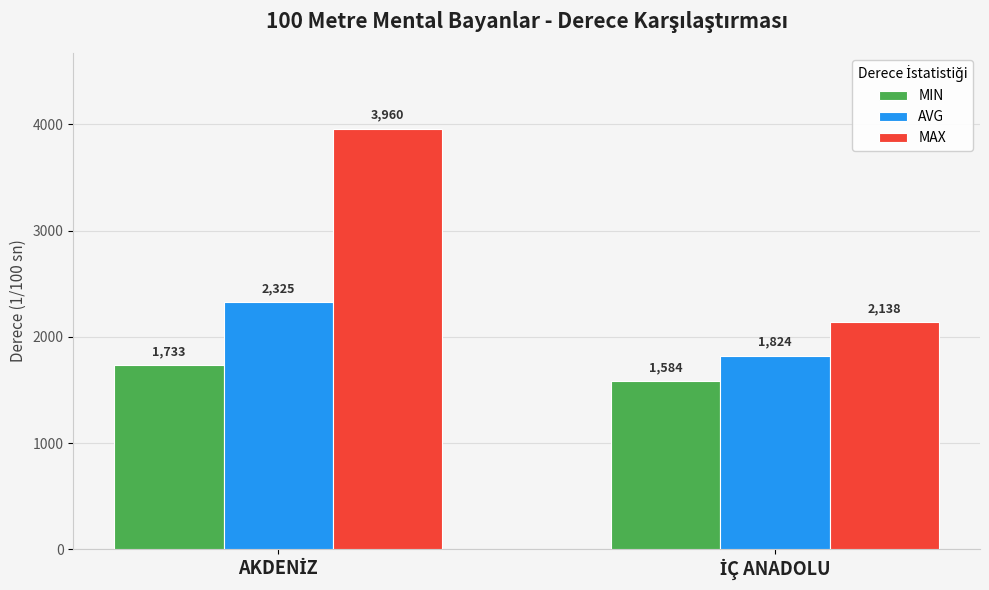

Which series has the largest total across all categories?

MAX